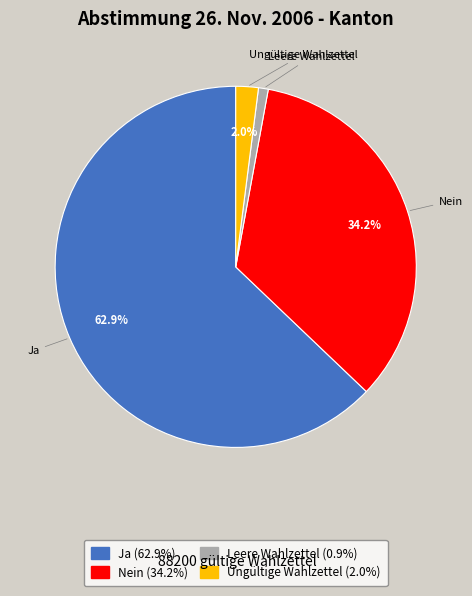

Does any single category account for the majority?

Yes